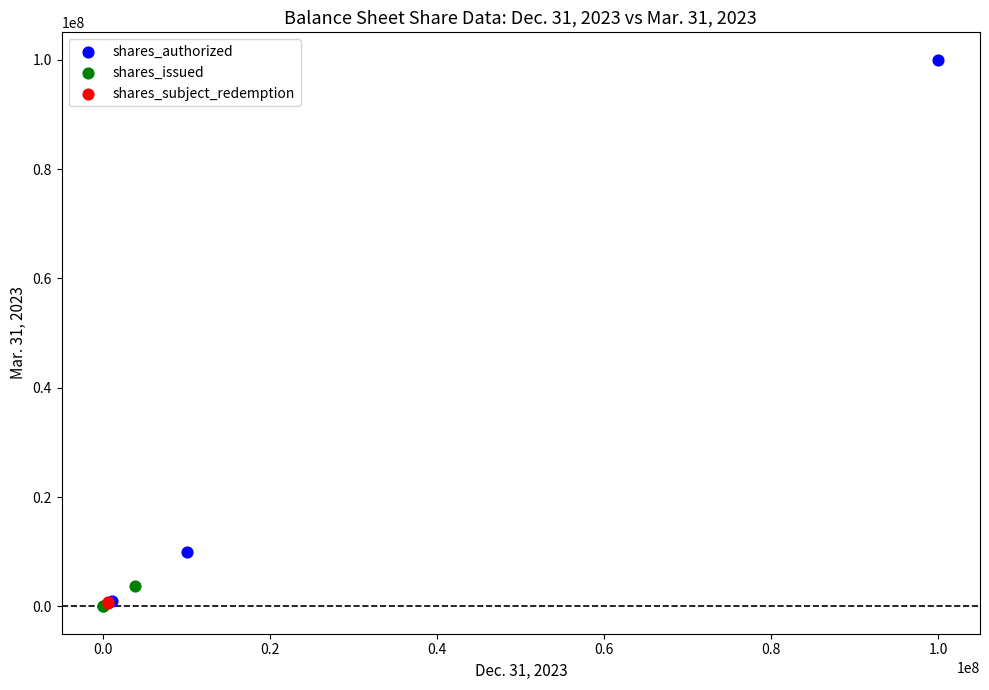

What are all the series names shown in the legend?

shares_authorized, shares_issued, shares_subject_redemption